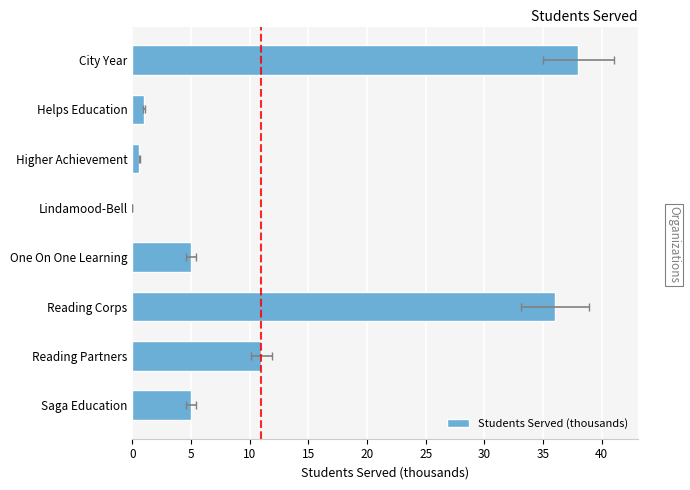

Is it true that the value at Reading Partners is 11.0?

True